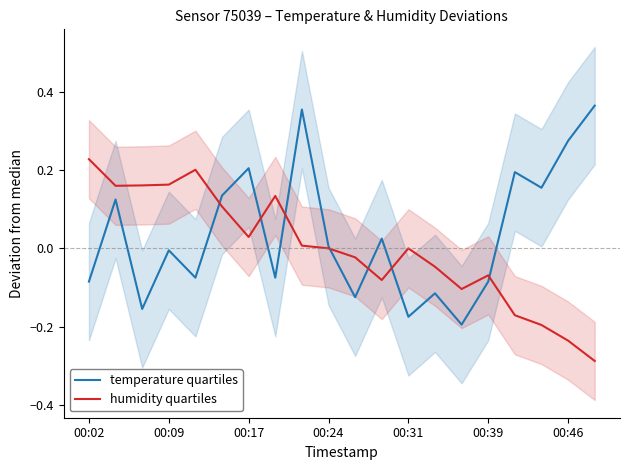

The temperature quartiles series shows -0.0 at 00:39. True or false?

False